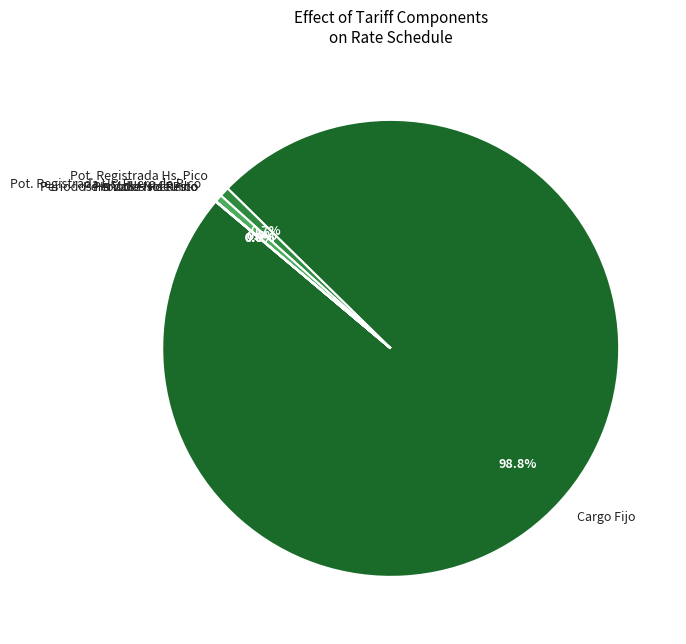

Which category accounts for the majority?

Cargo Fijo